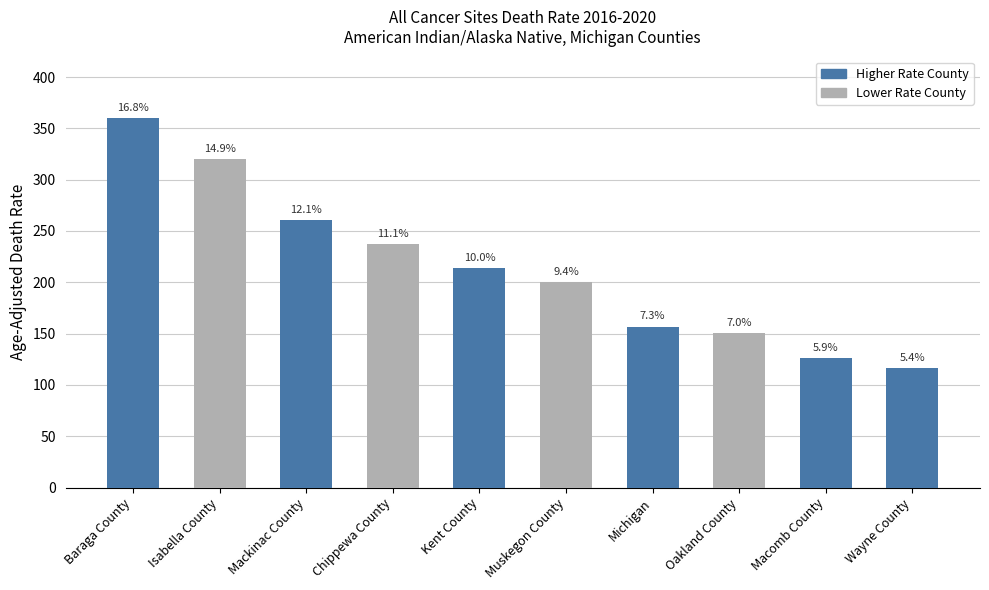

How many bars are there in total?

10